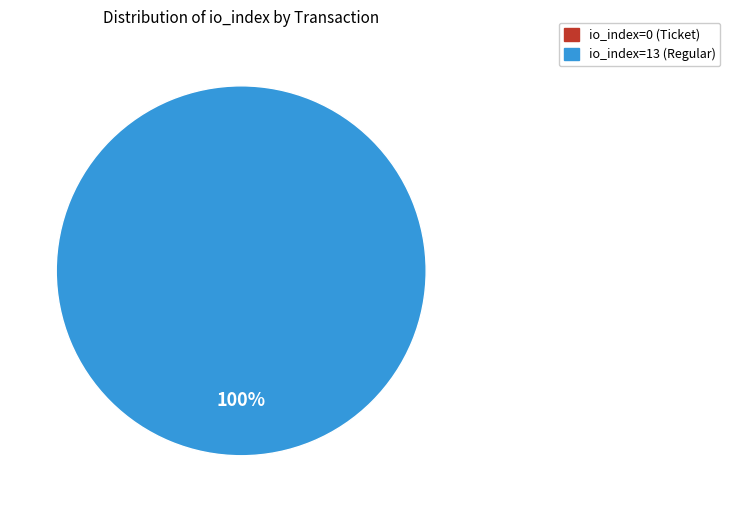

Which category has the biggest portion of the pie?

io_index=13 (Regular)